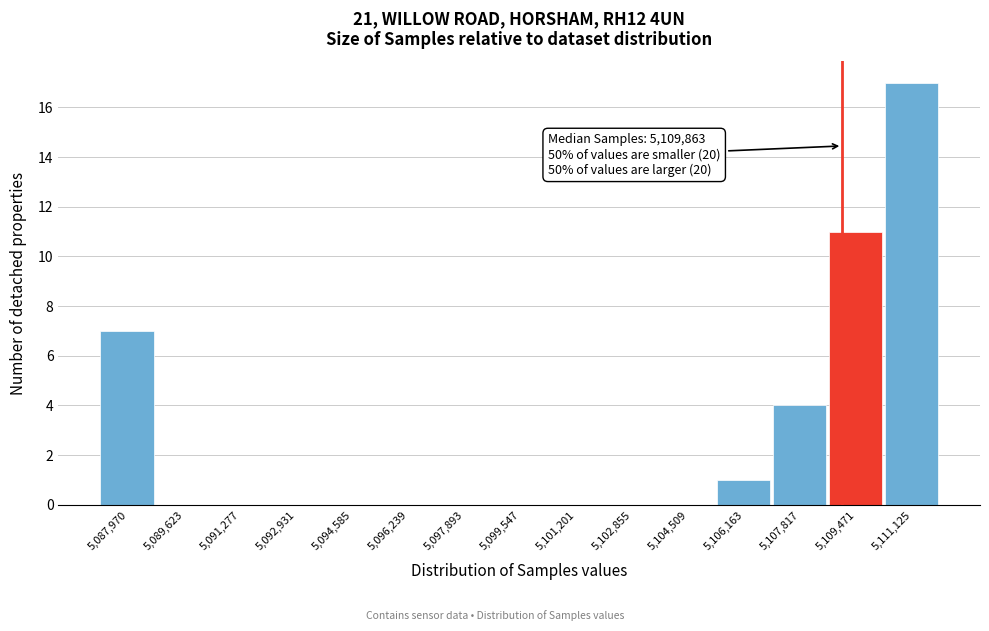

Reading right to left, transcribe all the data shown in this chart.

5,111,125=17	5,109,471=11	5,107,817=4	5,106,163=1	5,104,509=0	5,102,855=0	5,101,201=0	5,099,547=0	5,097,893=0	5,096,239=0	5,094,585=0	5,092,931=0	5,091,277=0	5,089,623=0	5,087,970=7